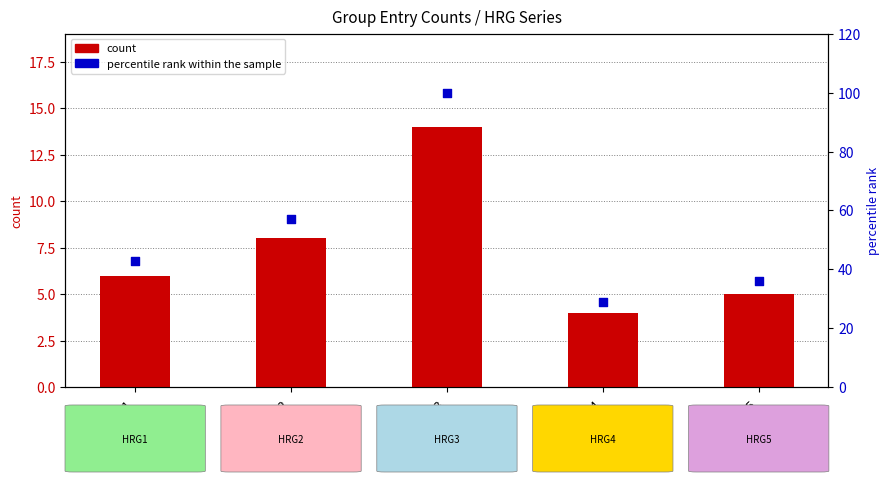

Is the value of percentile rank within the sample at HRG4 greater than the value of count at HRG4?

Yes